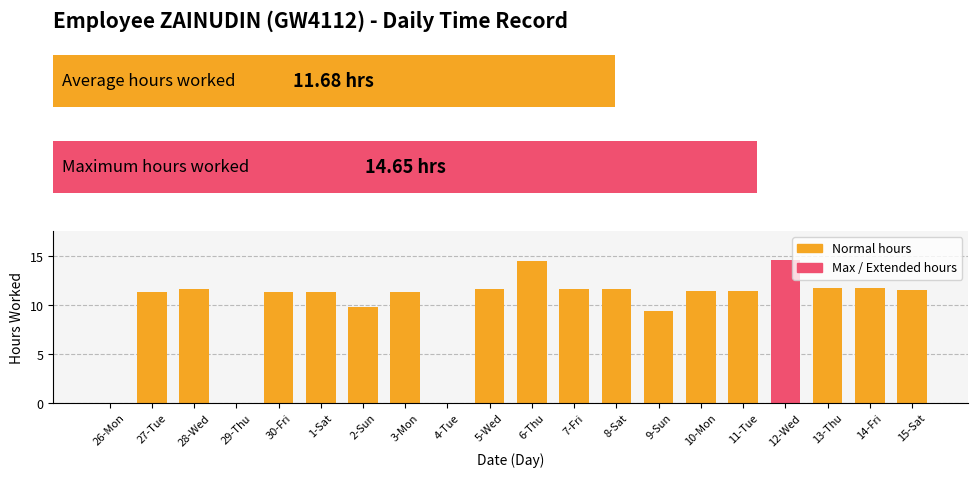

Is it true that the value at 14-Fri is 4.6?

False